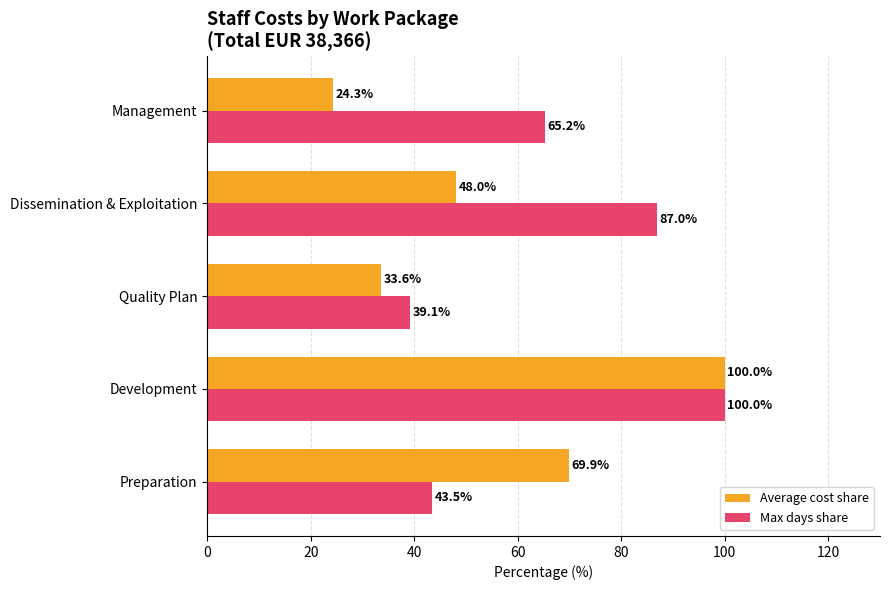

The Average cost share series shows 100.0 at Development. True or false?

True